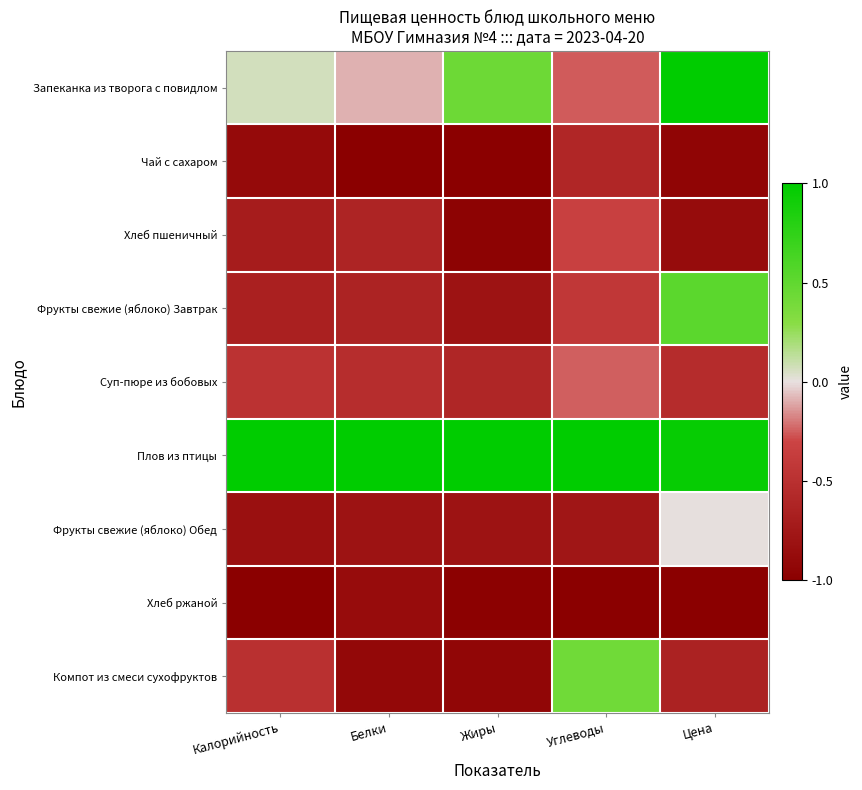

At how many categories does at least one series exceed 0?

5